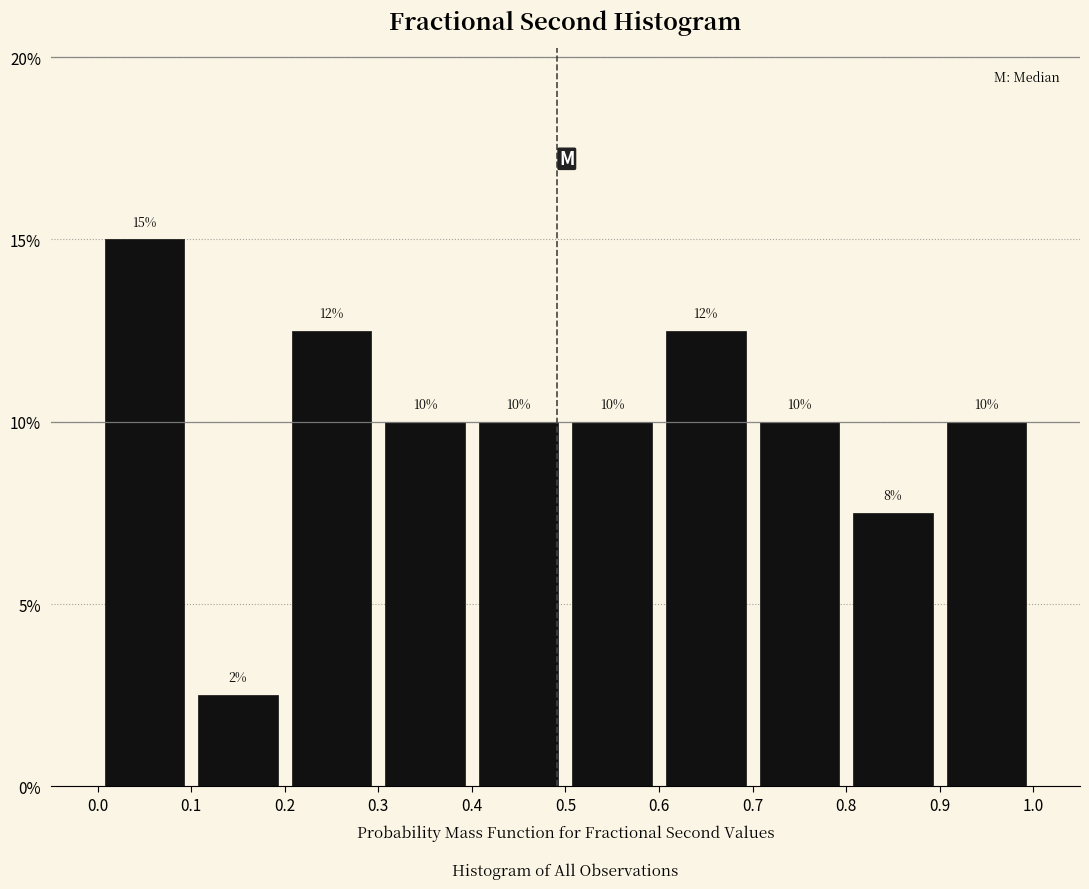

Which range on the x-axis has the tallest bar?

0.0 to 0.1